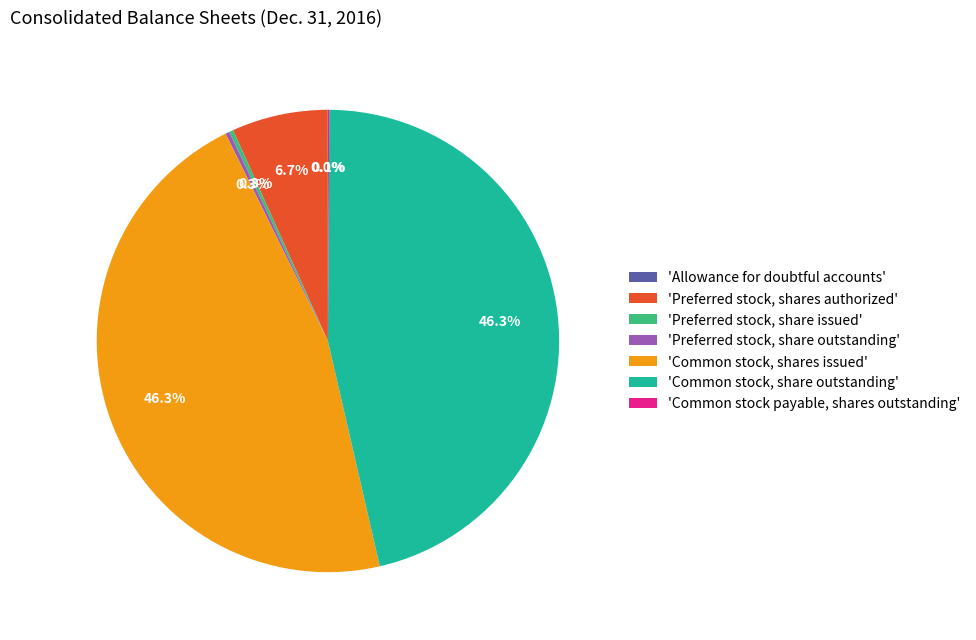

Is there any slice that represents more than half of the pie?

No